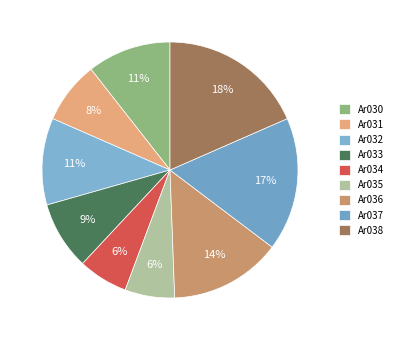

To the nearest percent, what is the average slice percentage?

11%